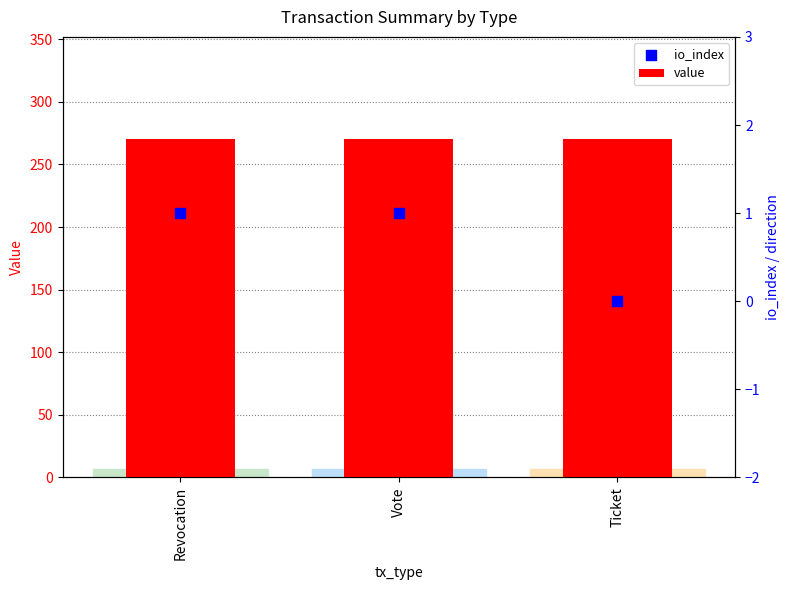

Which series reaches the minimum Y coordinate?

io_index